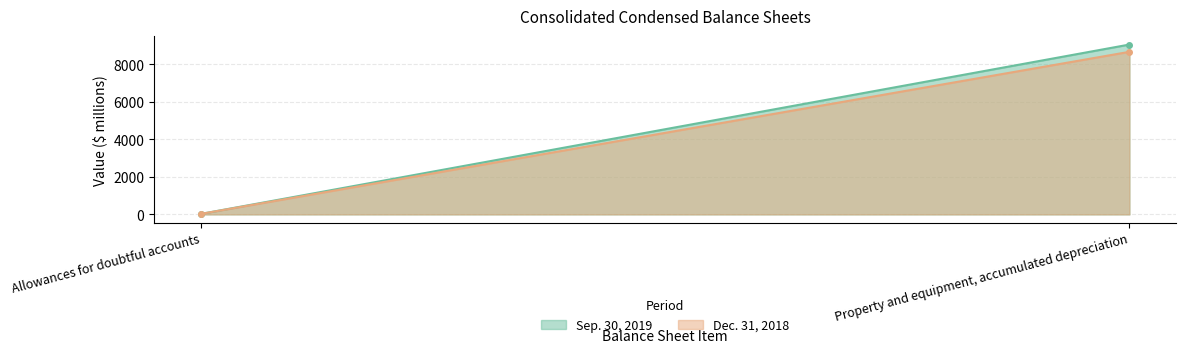

Rank the series by their average value, from highest to lowest.

Sep. 30, 2019, Dec. 31, 2018